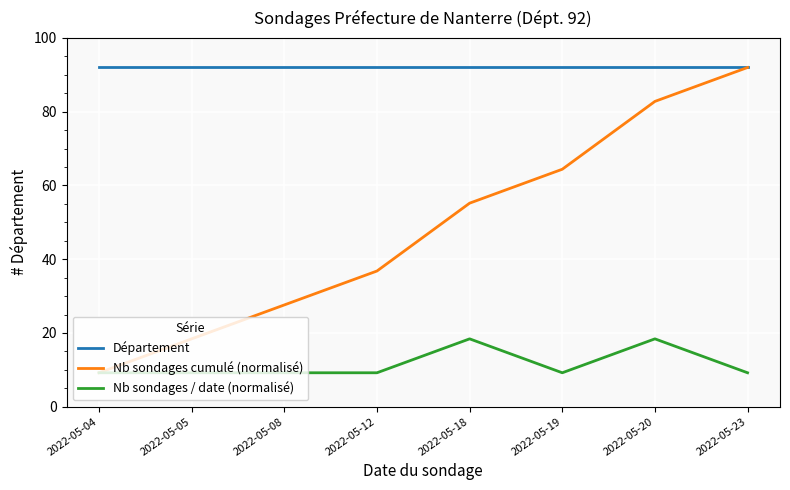

How many lines are shown in the chart?

3